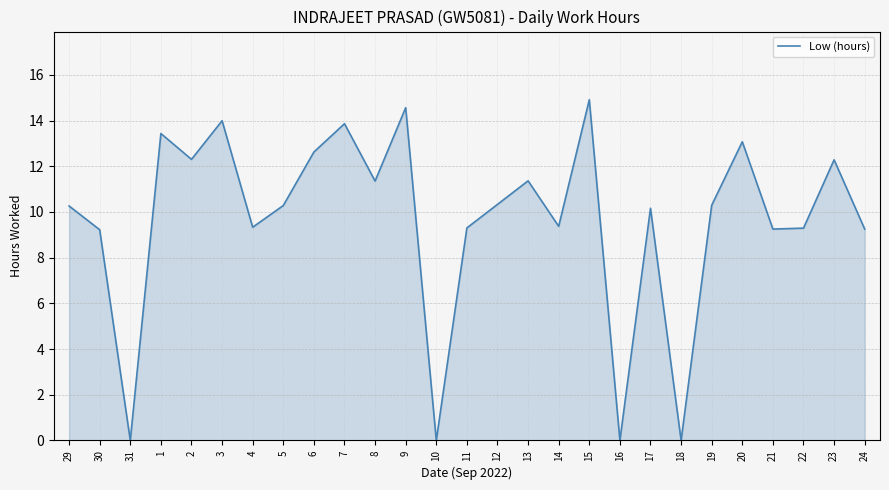

What is the difference between the values at 9 and 5?

4.3